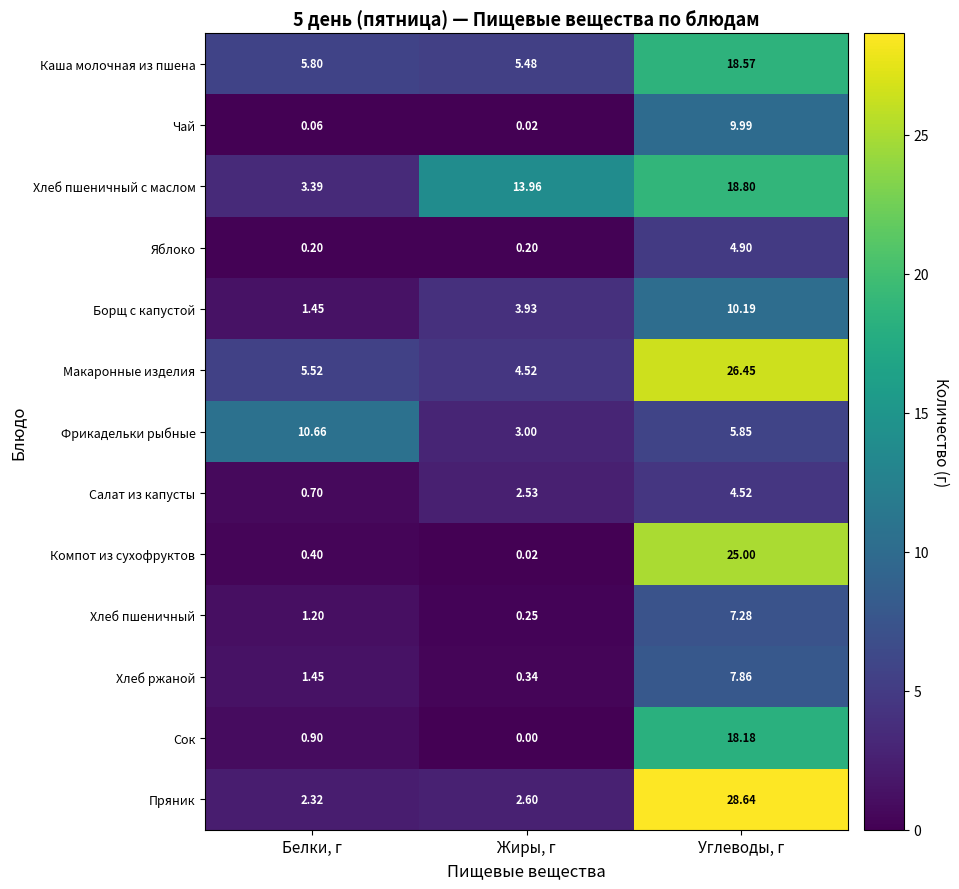

Between Жиры, г and Углеводы, г, which series saw the biggest shift?

Пряник